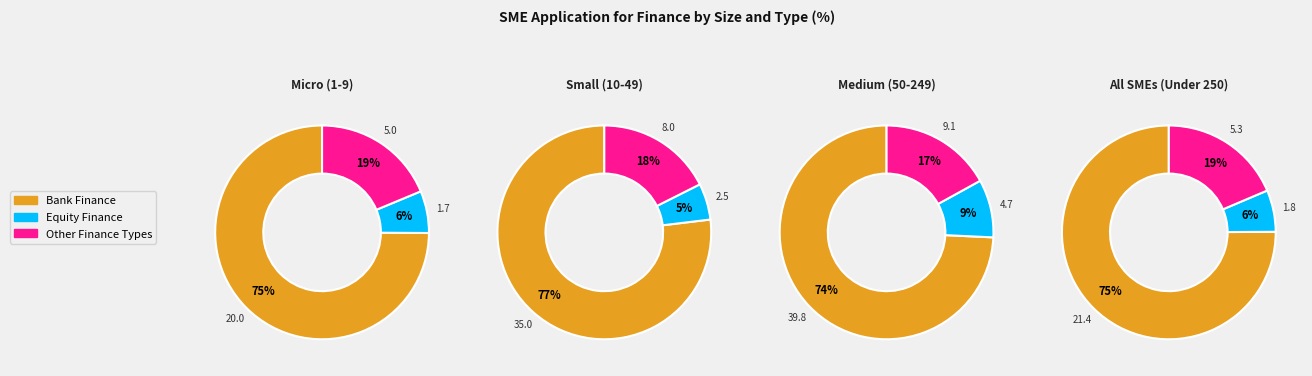

Which series changed the most between Micro (1-9) and Small (10-49)?

Bank Finance